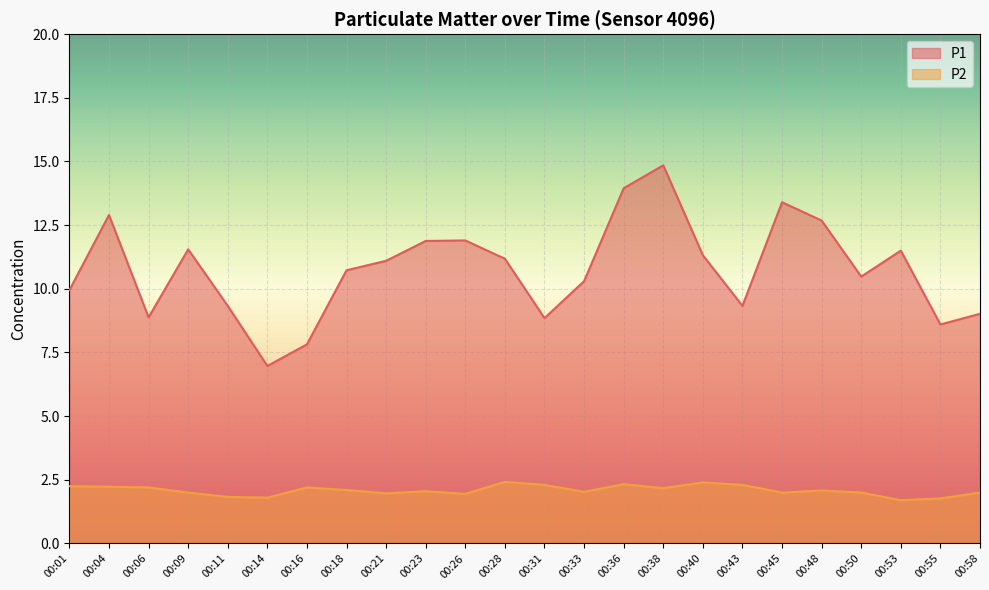

How many interior local valleys does the P2 series have?

7